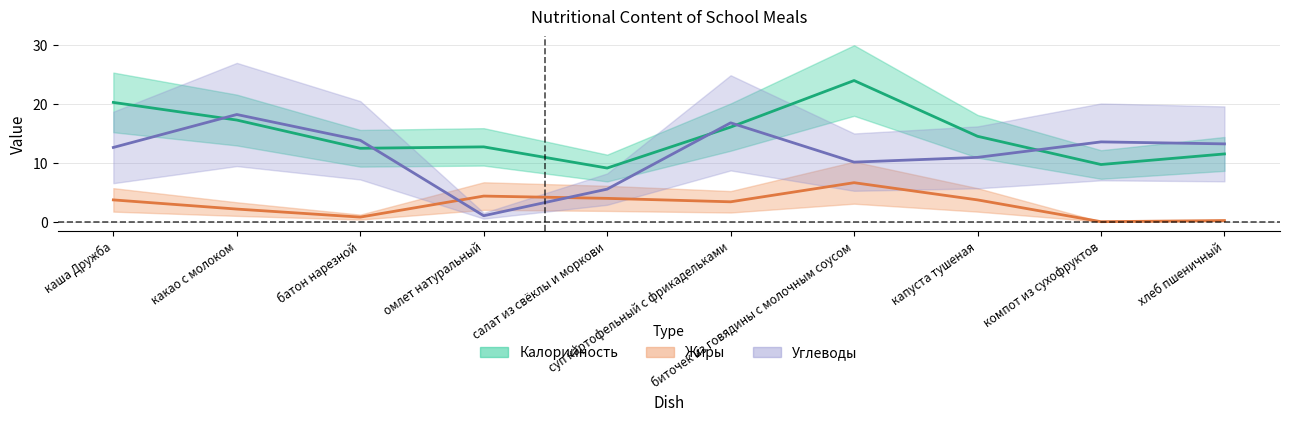

In Жиры, how many points are higher than both neighbors (excluding endpoints)?

2